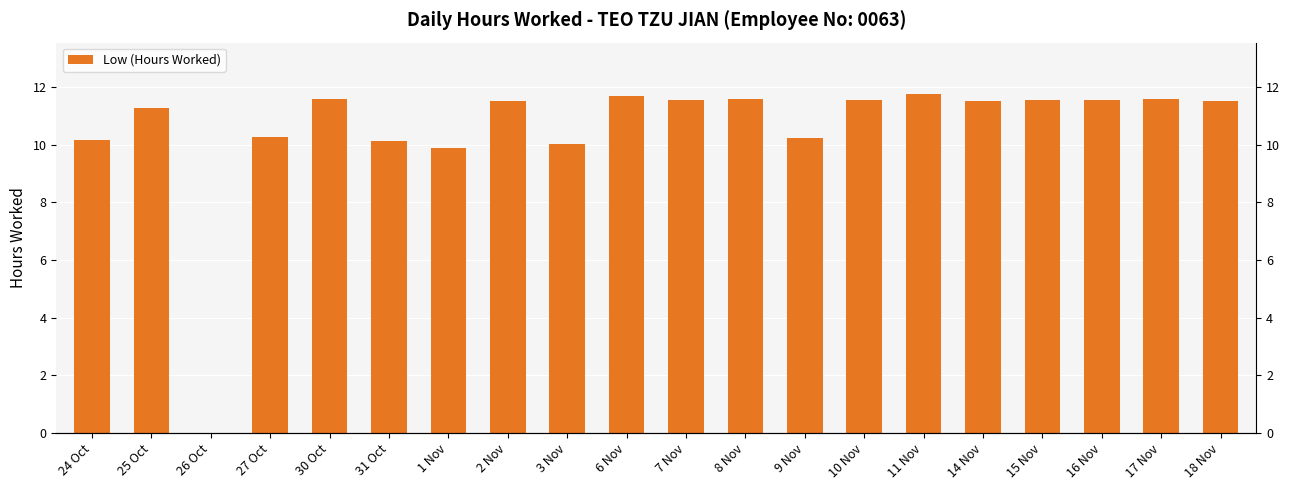

List the labels in order of value, smallest first.

26 Oct, 1 Nov, 3 Nov, 31 Oct, 24 Oct, 9 Nov, 27 Oct, 25 Oct, 18 Nov, 14 Nov, 2 Nov, 15 Nov, 7 Nov, 10 Nov, 16 Nov, 30 Oct, 8 Nov, 17 Nov, 6 Nov, 11 Nov